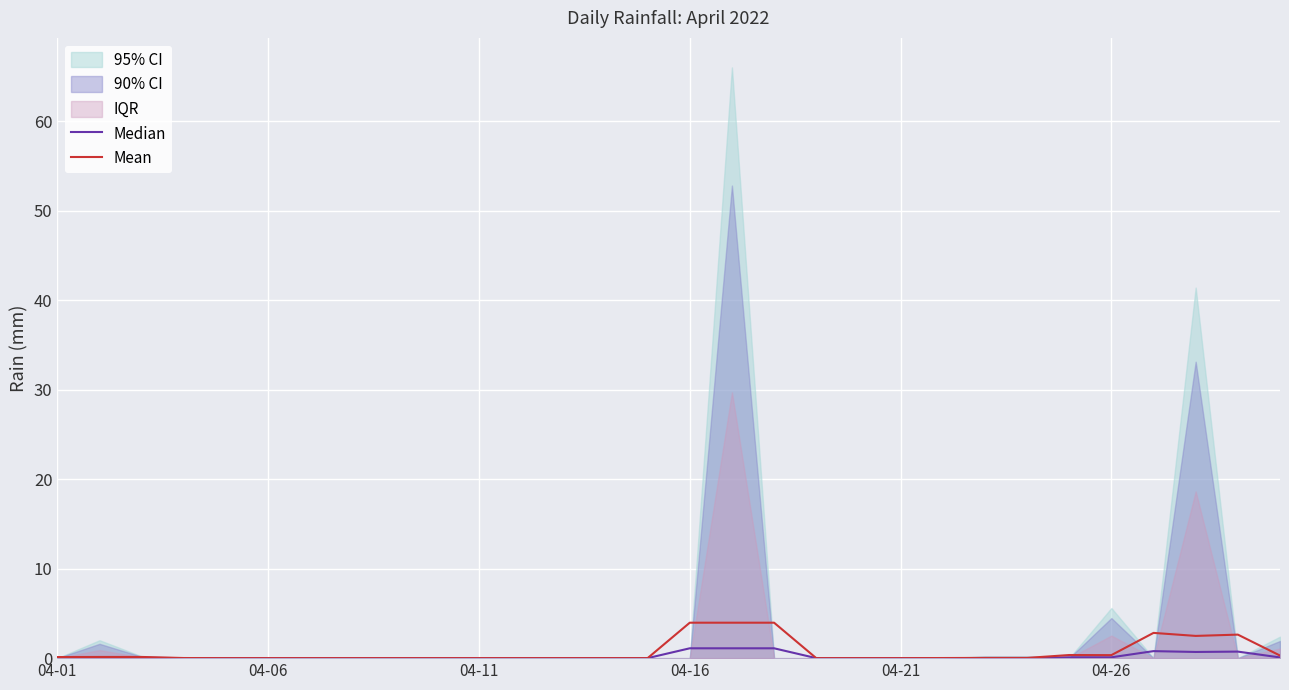

Which series has the largest range (max minus min)?

Mean